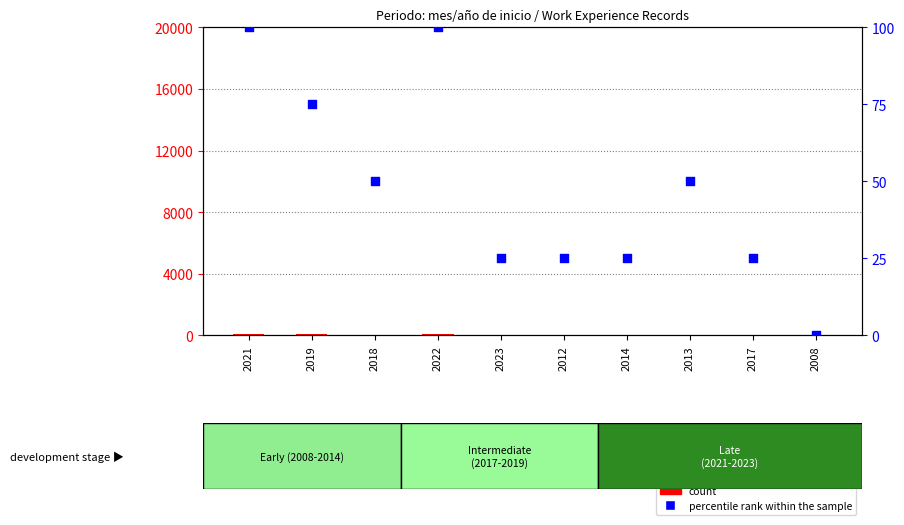

Which series contains the lowest Y value?

percentile rank within the sample